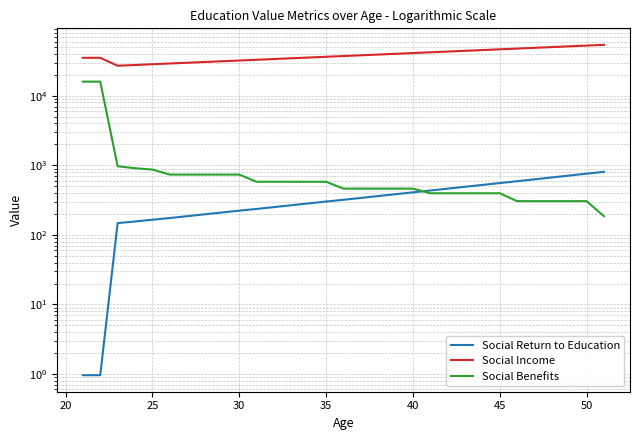

Rank the series by their maximum value, from lowest to highest.

Social Return to Education, Social Benefits, Social Income